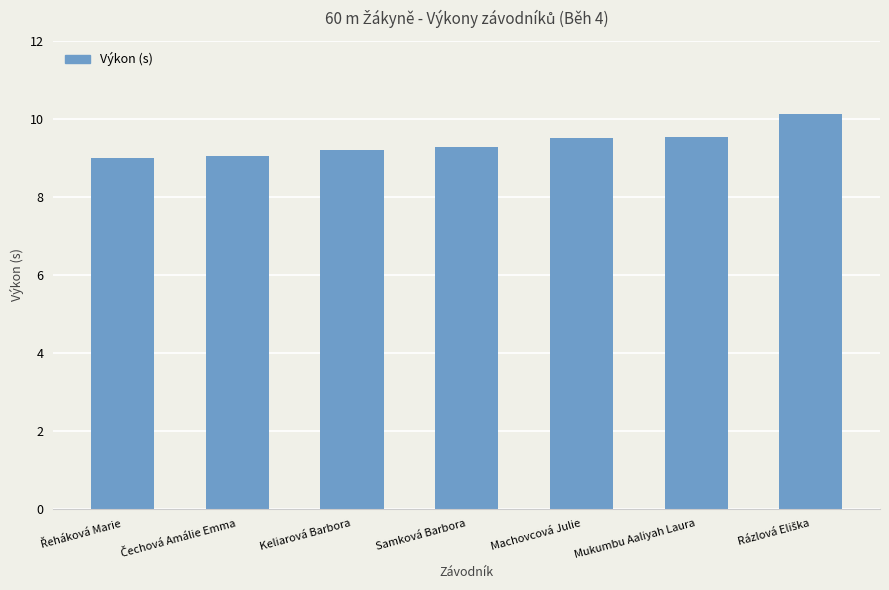

What is the minimum value shown in the chart?

9.0